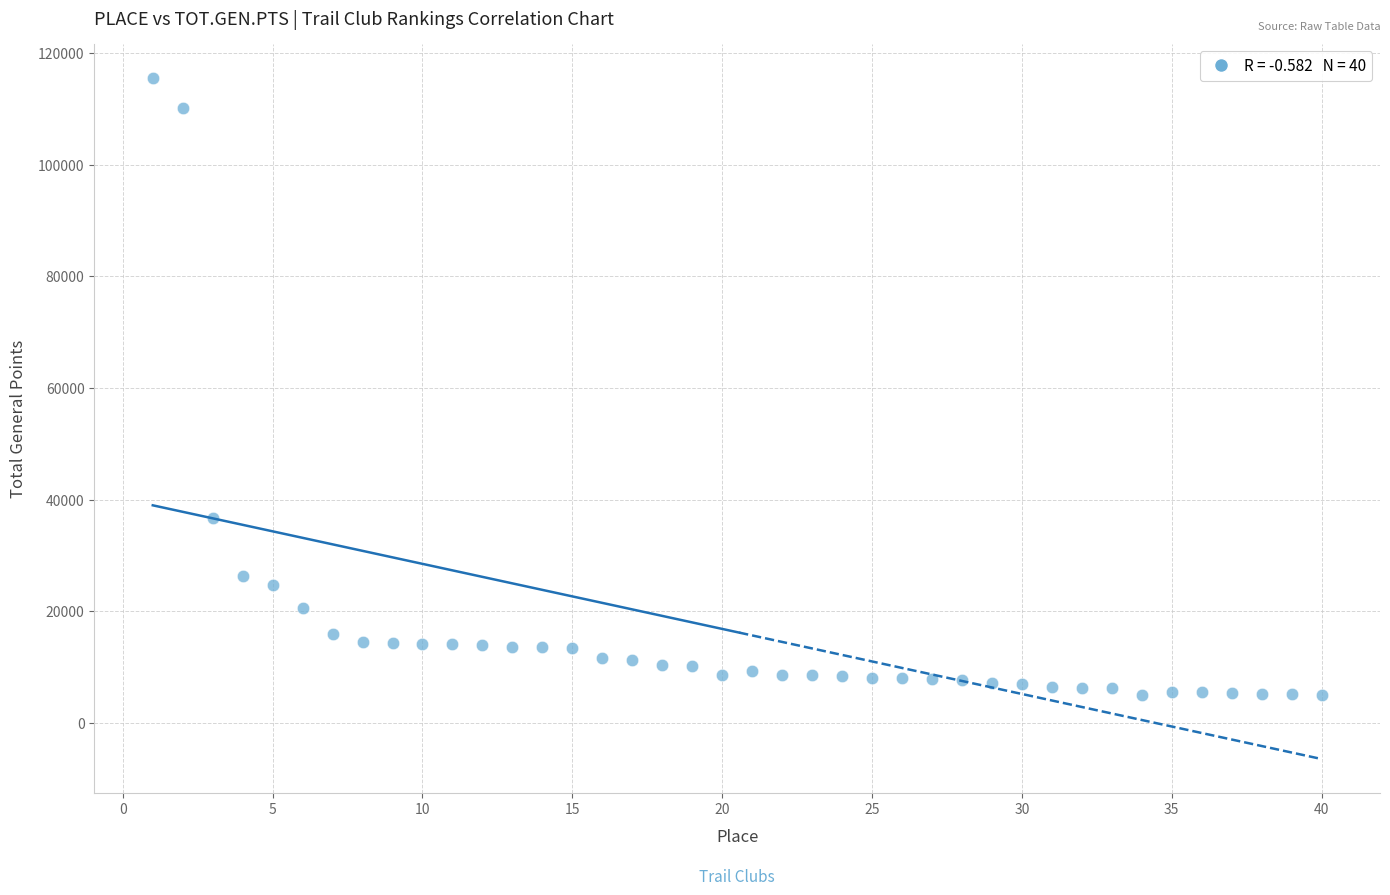

What Y value in the scatter plot is closest to 60223?

36656